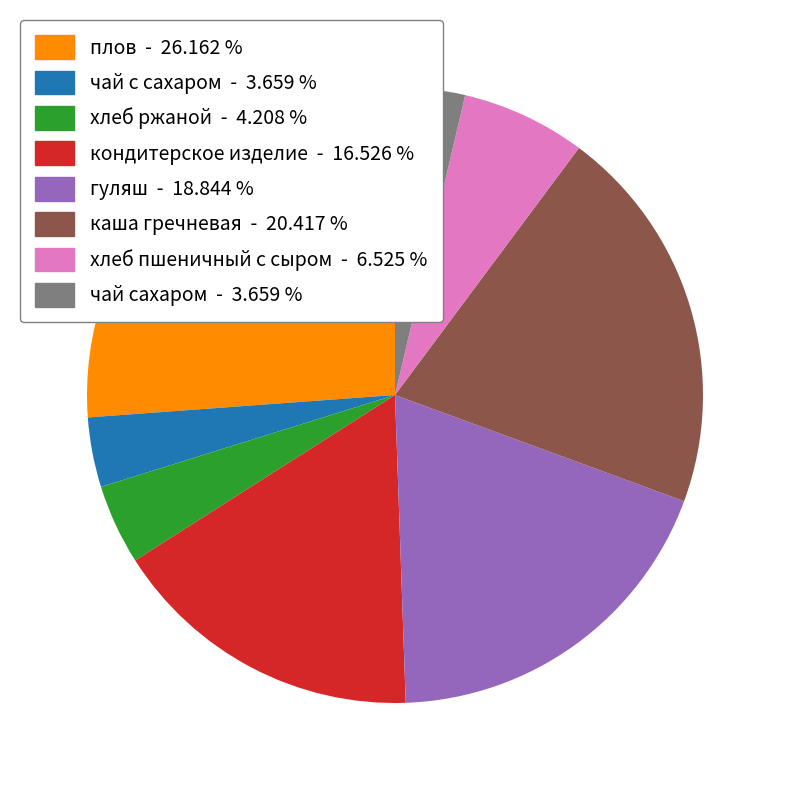

Between хлеб ржаной - 4.208 % and хлеб пшеничный с сыром - 6.525 %, which is larger?

хлеб пшеничный с сыром - 6.525 %